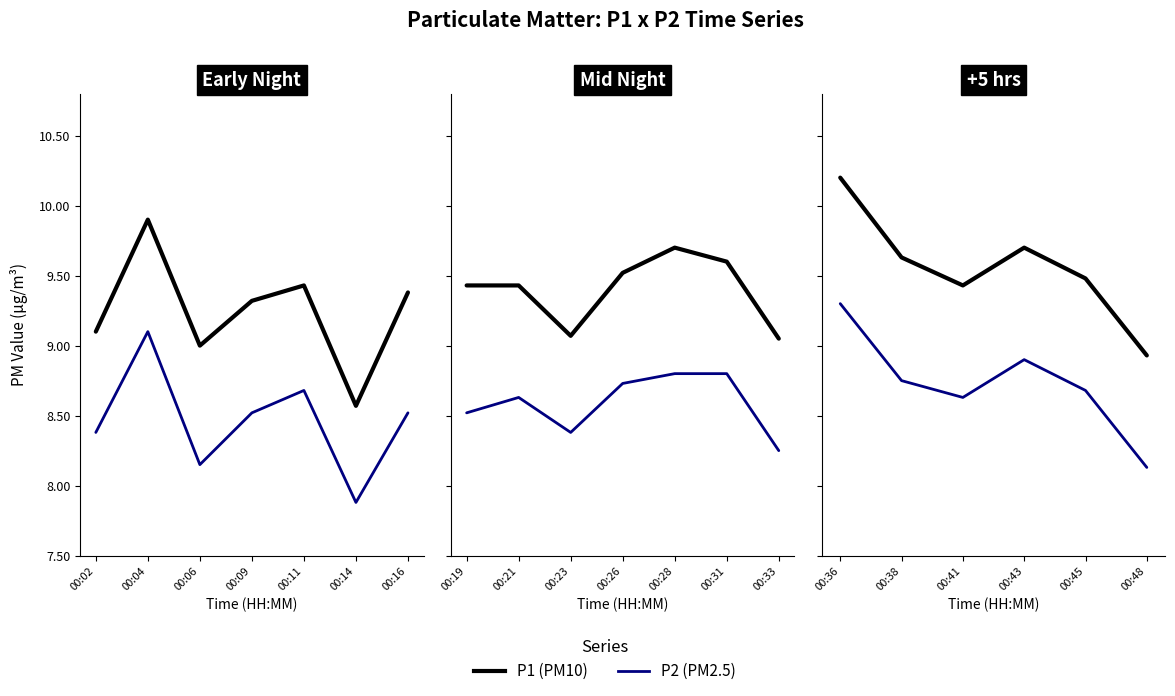

Is the value of P1 at 00:45 greater than the value of P2 at 00:45?

Yes